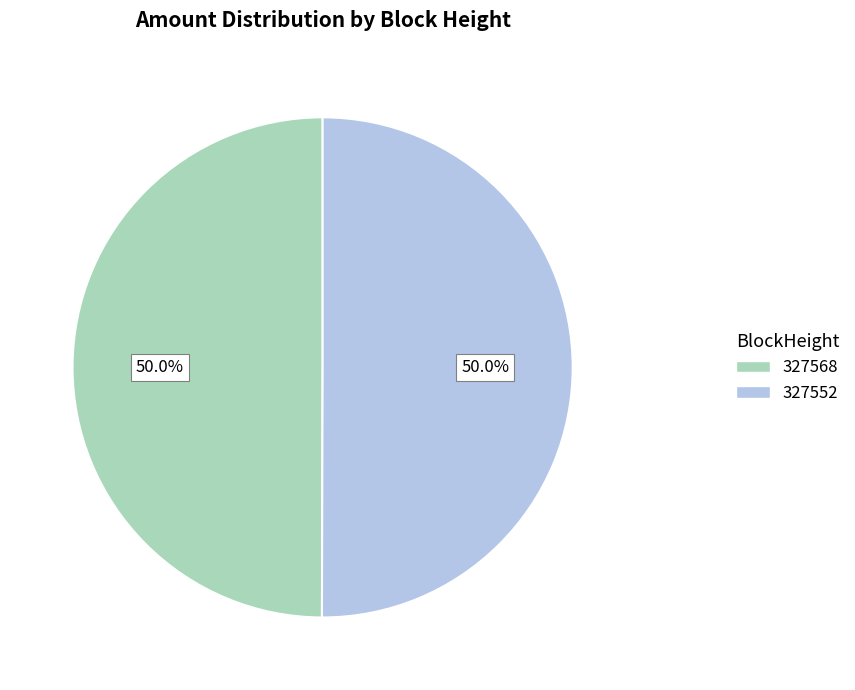

Combined, what portion of the pie is 327552 and 327568?

100.0%